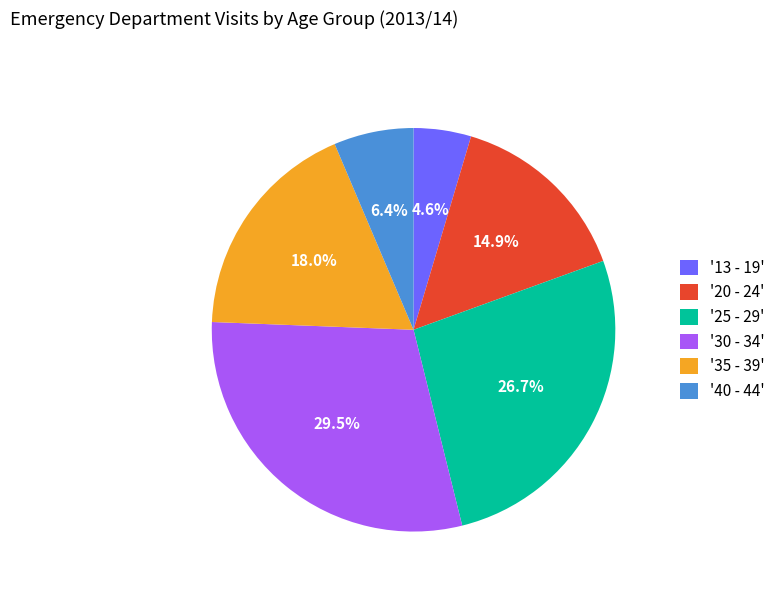

Approximately how many times larger is the value at '35 - 39' compared to '40 - 44'?

2.8